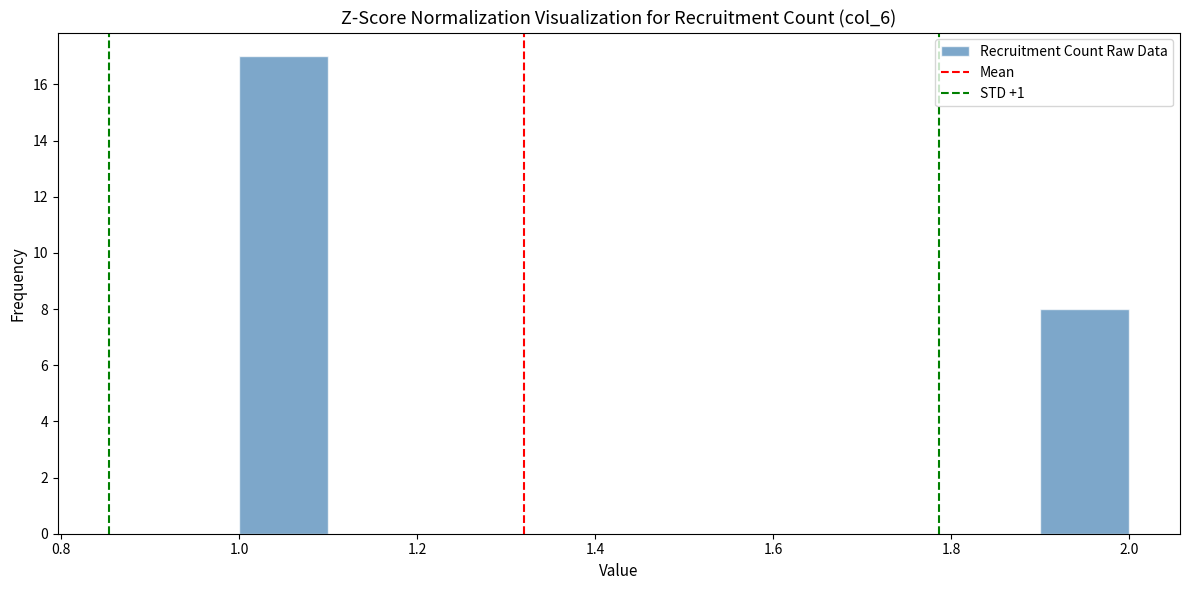

What is the height of the bar covering 1.9 to 2.0 on the x-axis? The values are not printed on the chart, so give them approximately, as read against the axis.

8